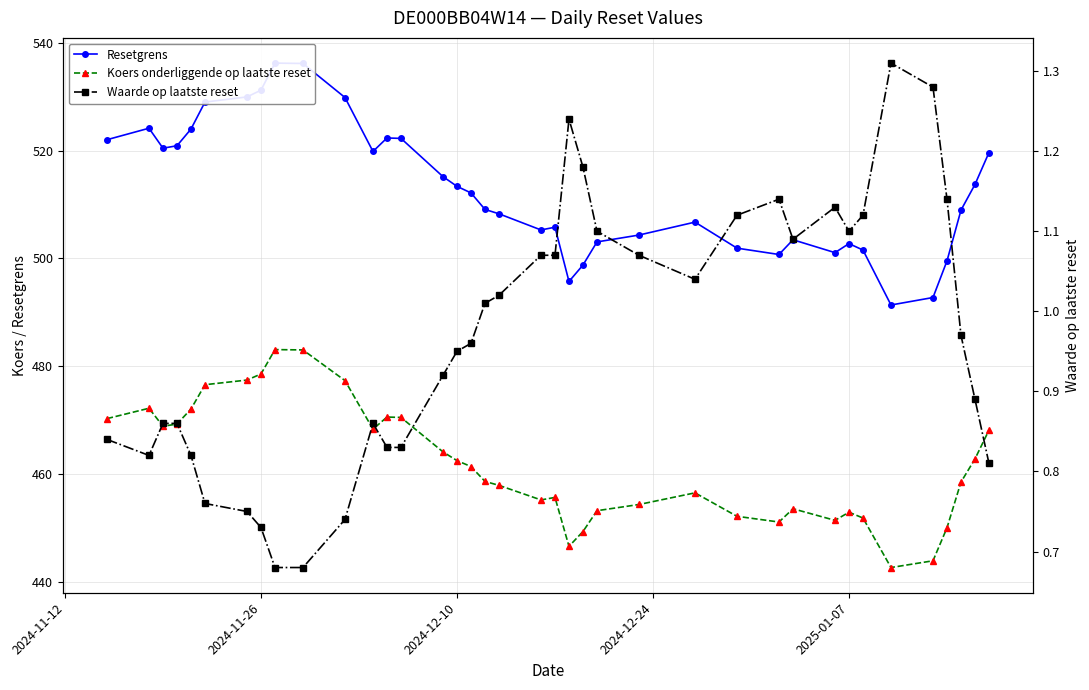

What are all the series names shown in the legend?

Resetgrens, Koers onderliggende op laatste reset, Waarde op laatste reset